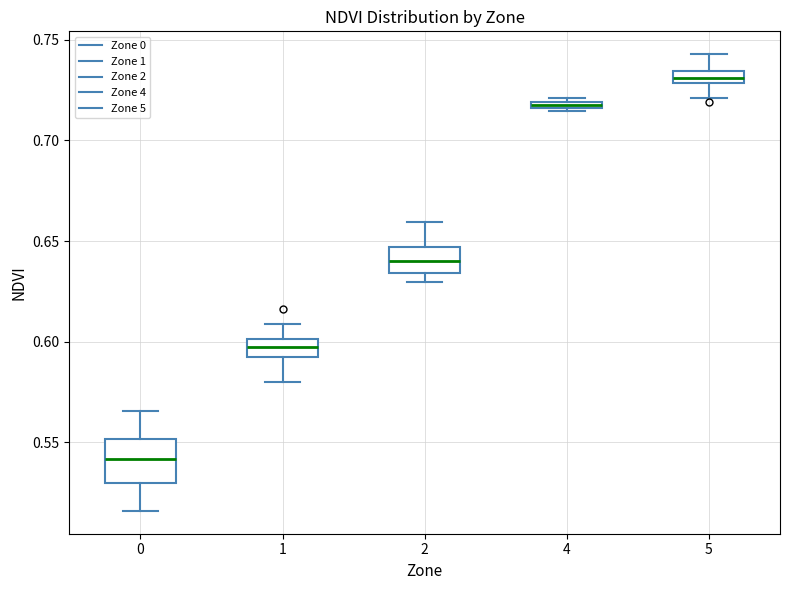

Where is the upper edge of the box at x = 4 on the y-axis? The values are not printed on the chart, so give them approximately, as read against the axis.

0.720